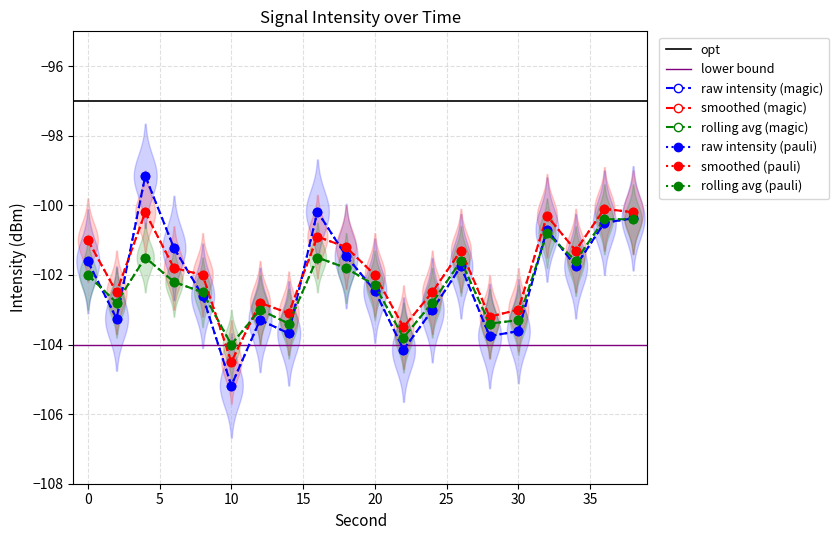

Reading left to right, transcribe all the data shown in this chart.

mean_intensity: 0=-101.6	2=-103.3	4=-99.2	6=-101.2	8=-102.6	10=-105.2	12=-103.3	14=-103.7	16=-100.2	18=-101.5	20=-102.5	22=-104.1	24=-103.0	26=-101.8	28=-103.8	30=-103.6	32=-100.7	34=-101.8	36=-100.5	38=-100.4
smooth_intensity: 0=-101.0	2=-102.5	4=-100.2	6=-101.8	8=-102.0	10=-104.5	12=-102.8	14=-103.1	16=-100.9	18=-101.2	20=-102.0	22=-103.5	24=-102.5	26=-101.3	28=-103.2	30=-103.0	32=-100.3	34=-101.3	36=-100.1	38=-100.2
rolling_avg: 0=-102.0	2=-102.8	4=-101.5	6=-102.2	8=-102.5	10=-104.0	12=-103.0	14=-103.4	16=-101.5	18=-101.8	20=-102.3	22=-103.8	24=-102.8	26=-101.6	28=-103.4	30=-103.3	32=-100.8	34=-101.6	36=-100.4	38=-100.4